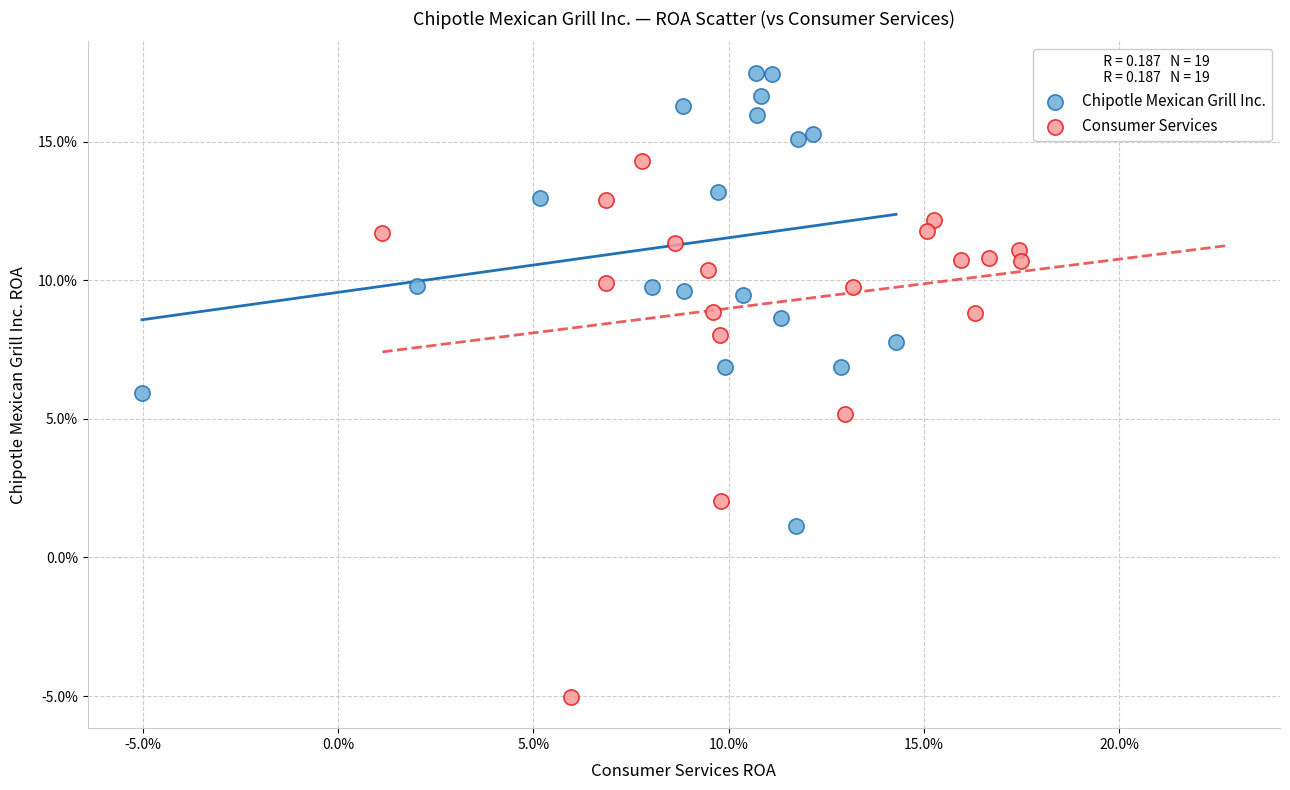

Which series contains the highest Y value?

Chipotle Mexican Grill Inc.